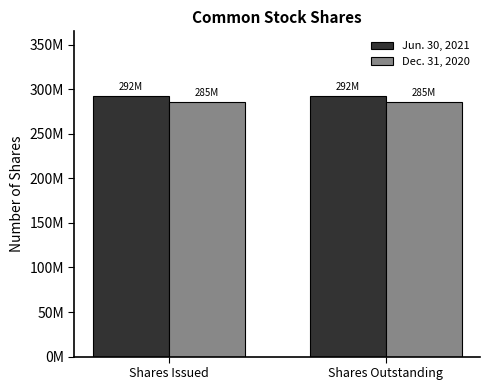

What are all the series names shown in the legend?

Jun. 30, 2021, Dec. 31, 2020